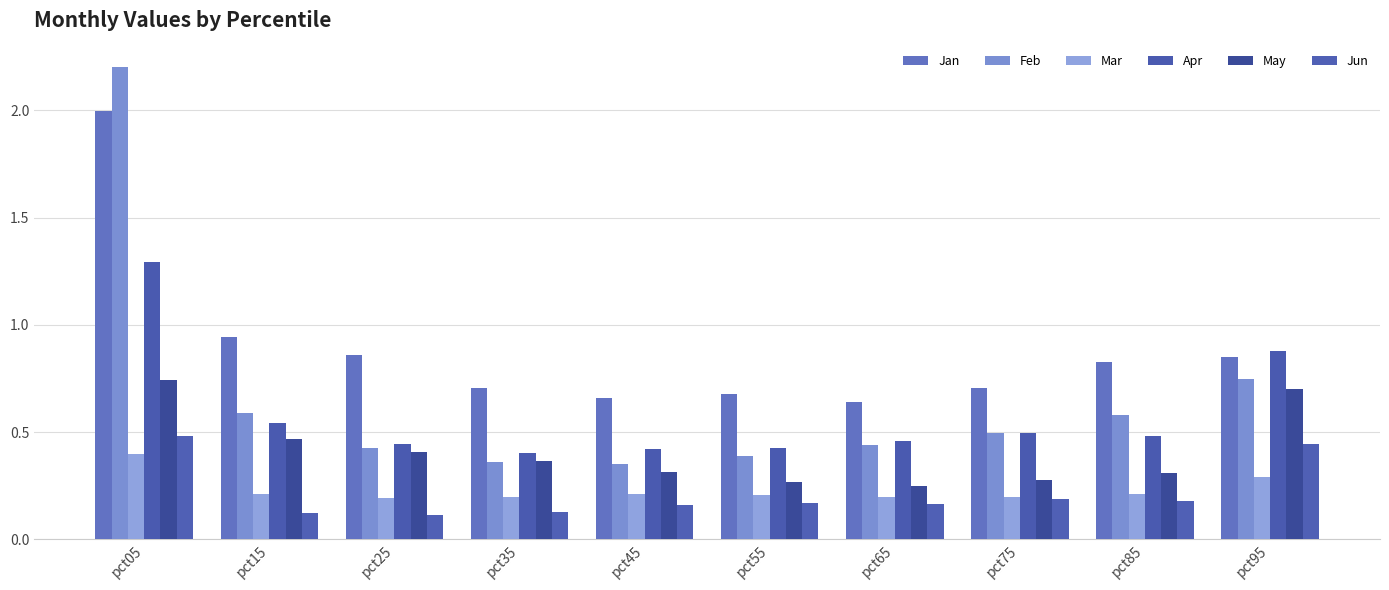

How many bars are there in total?

60